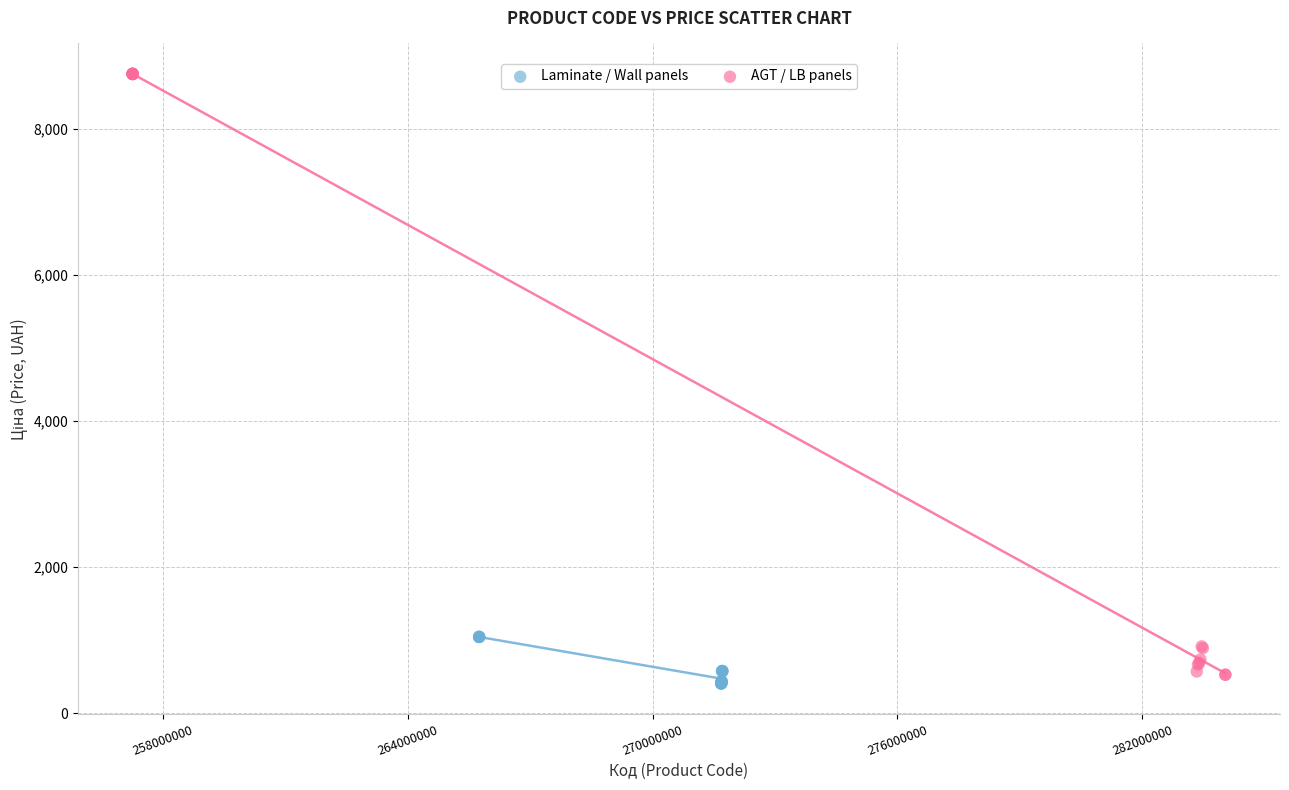

What are all the series names shown in the legend?

Laminate / Wall panels, AGT / LB panels